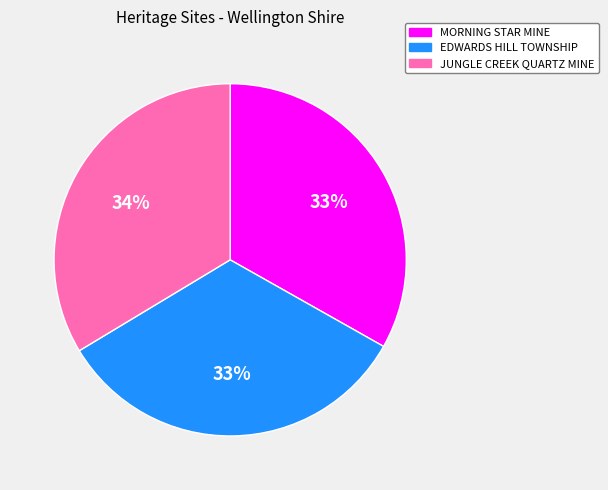

How many slices are in this pie chart?

3